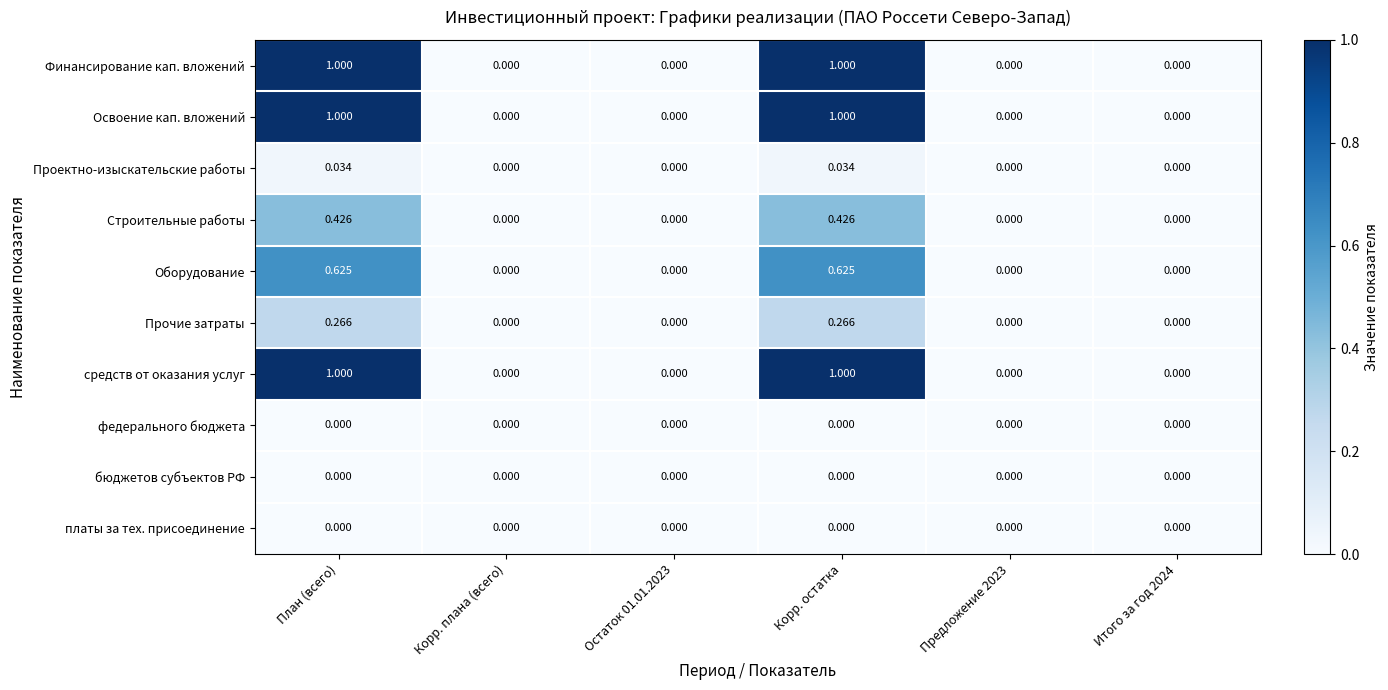

List the series in order of their peak value, lowest first.

федерального бюджета, бюджетов субъектов РФ, платы за тех. присоединение, Проектно-изыскательские работы, Прочие затраты, Строительные работы, Оборудование, Финансирование кап. вложений, Освоение кап. вложений, средств от оказания услуг